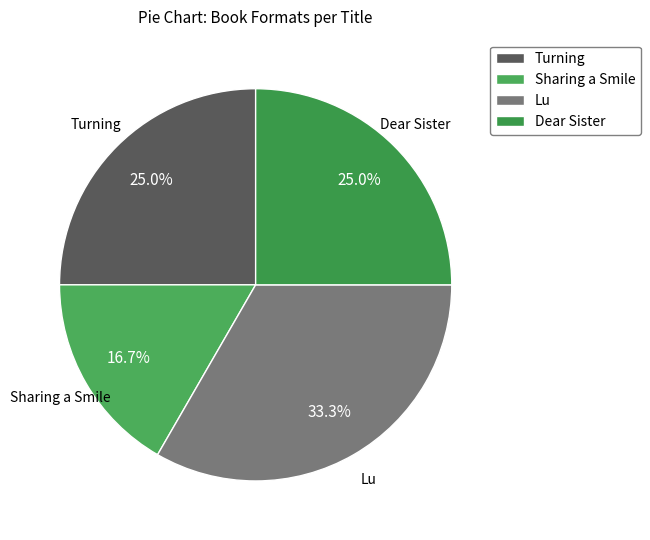

The Turning slice represents 25% of the pie. True or false?

True